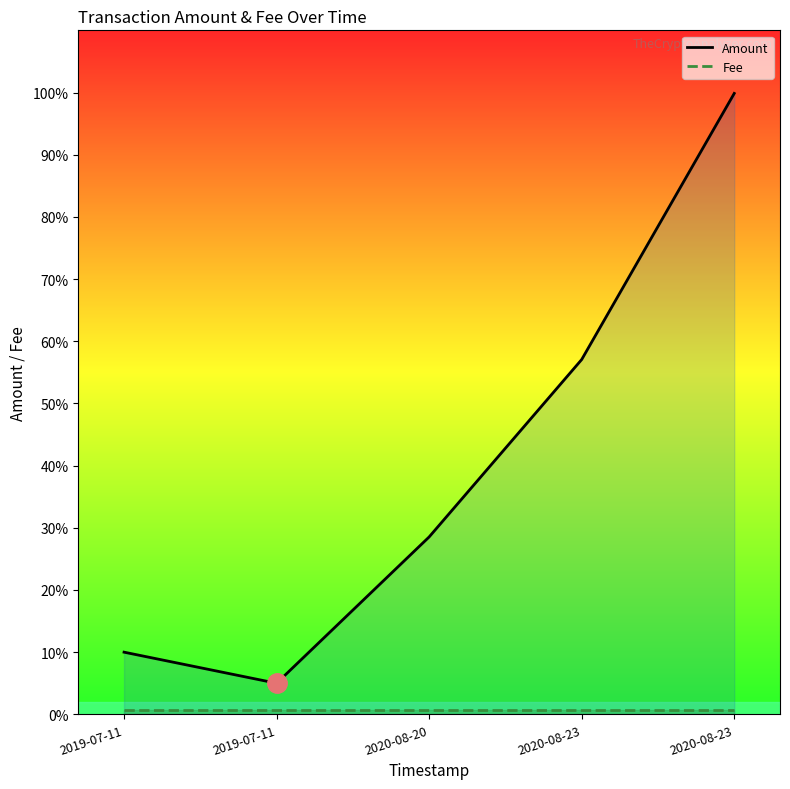

Reading left to right, extract all data points from this chart.

Amount: 2019-07-11=0.1	2019-07-11=0.1	2020-08-20=0.3	2020-08-23=0.6	2020-08-23=1.0
Fee: 2019-07-11=0.0	2019-07-11=0.0	2020-08-20=0.0	2020-08-23=0.0	2020-08-23=0.0